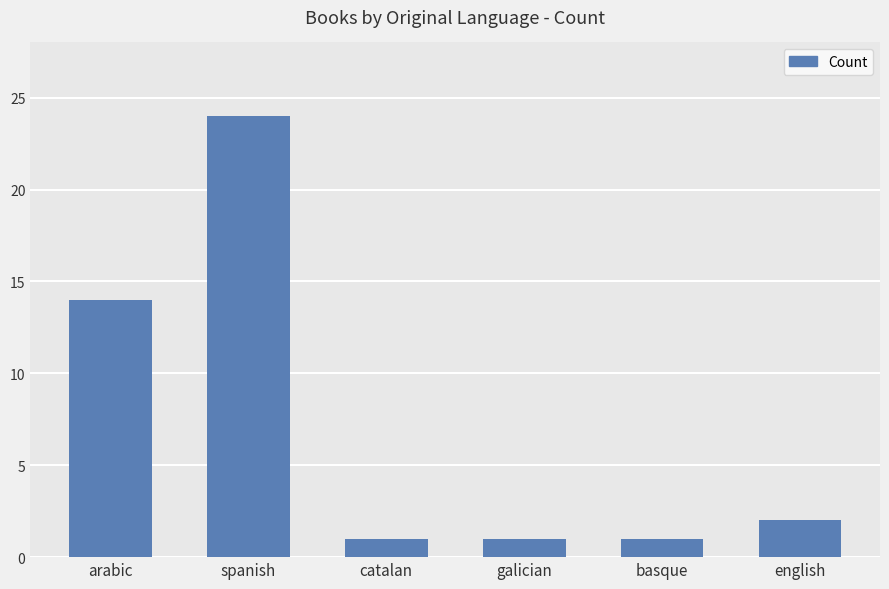

What is the label of the 2nd bar from the right?

basque